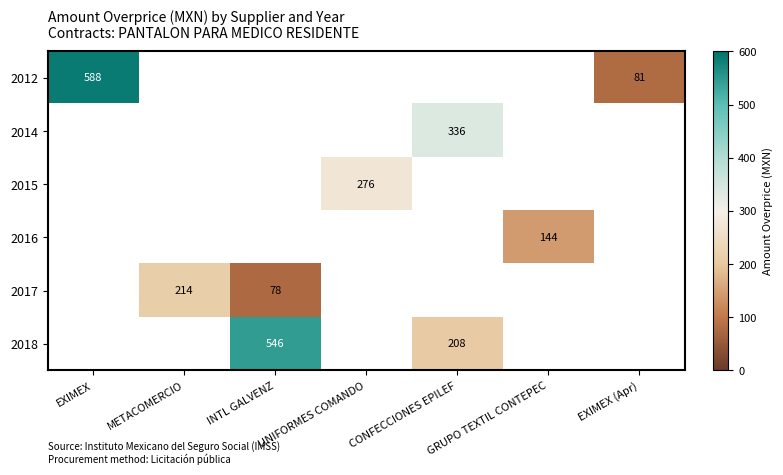

What is the approximate value of 2014 at CONFECCIONES EPILEF?

335.8